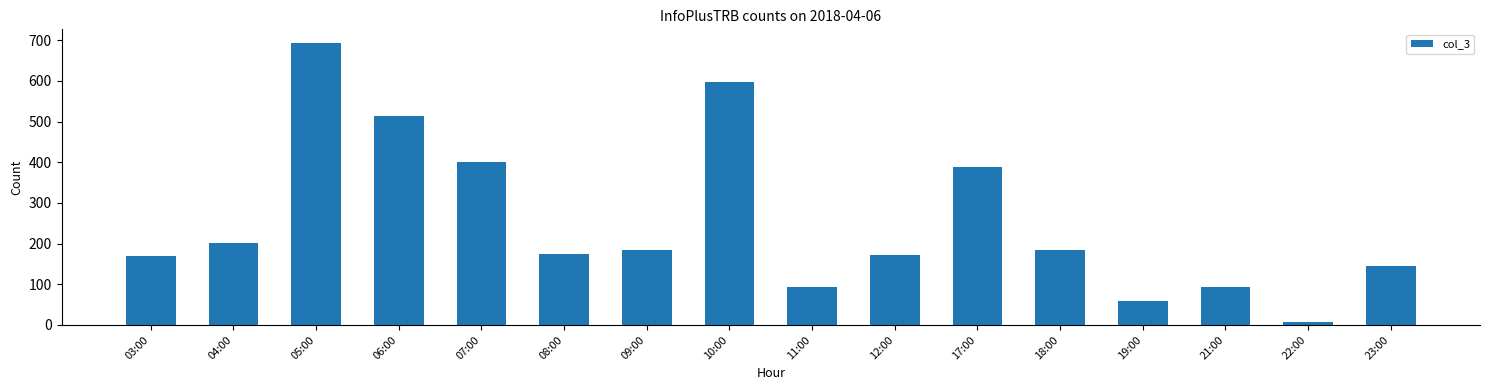

Which label corresponds to the smallest value in the chart?

22:00